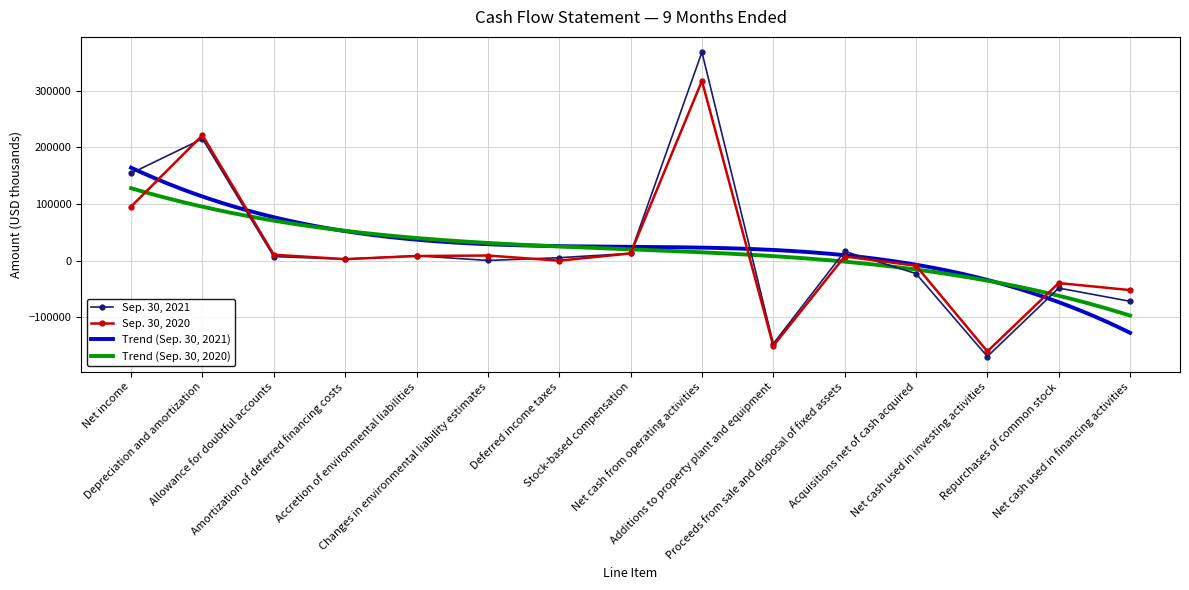

At how many categories does at least one series exceed 148466?

3